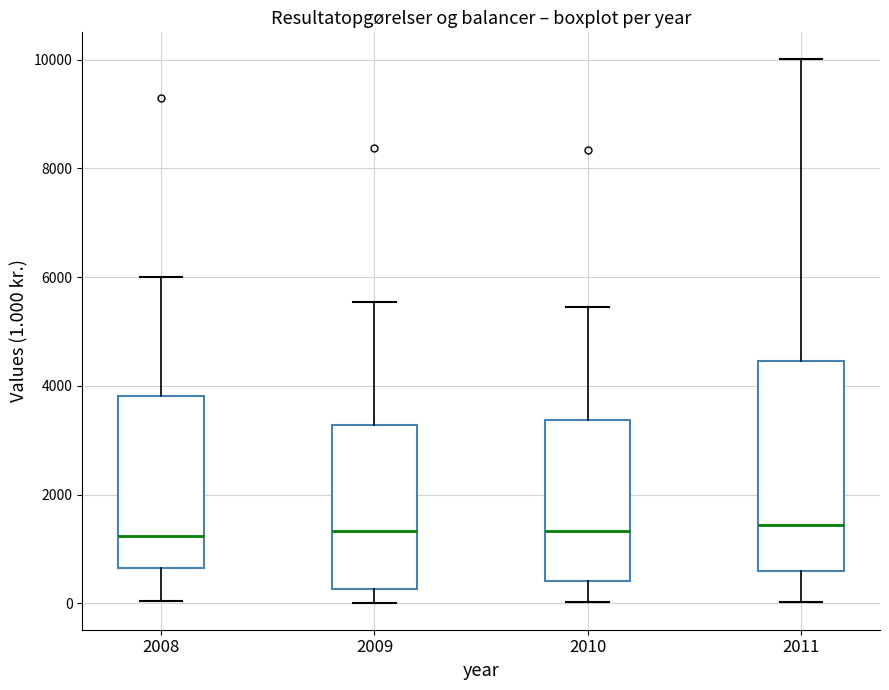

Which box is the tallest, from its lower edge to its upper edge?

2011